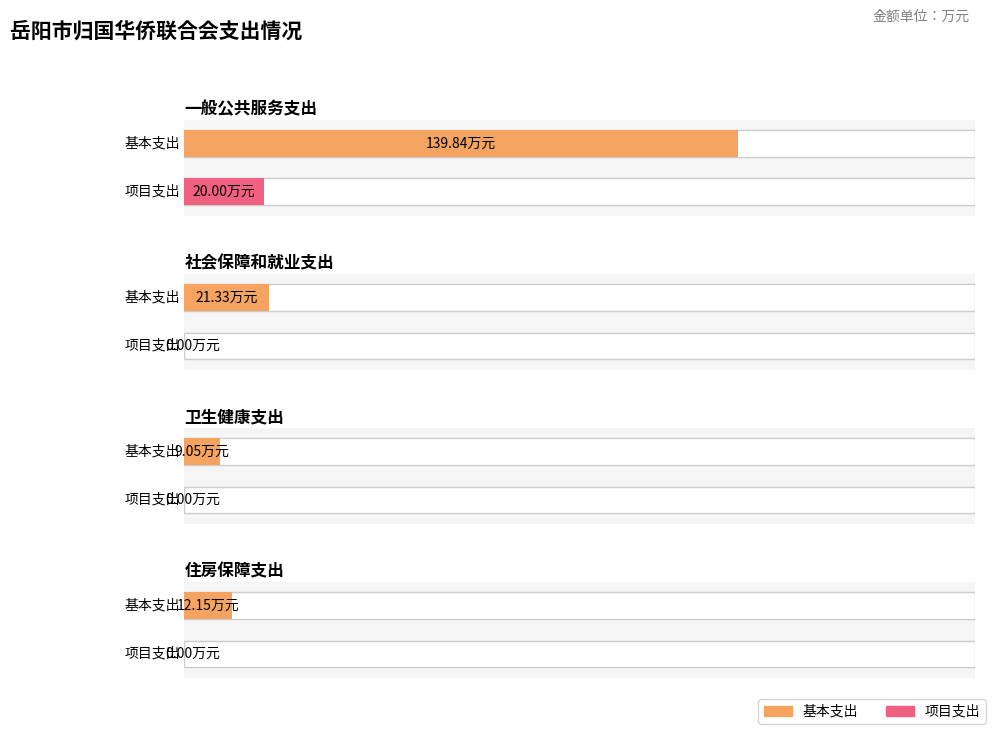

At which label is 项目支出 closest to 10?

一般公共服务支出